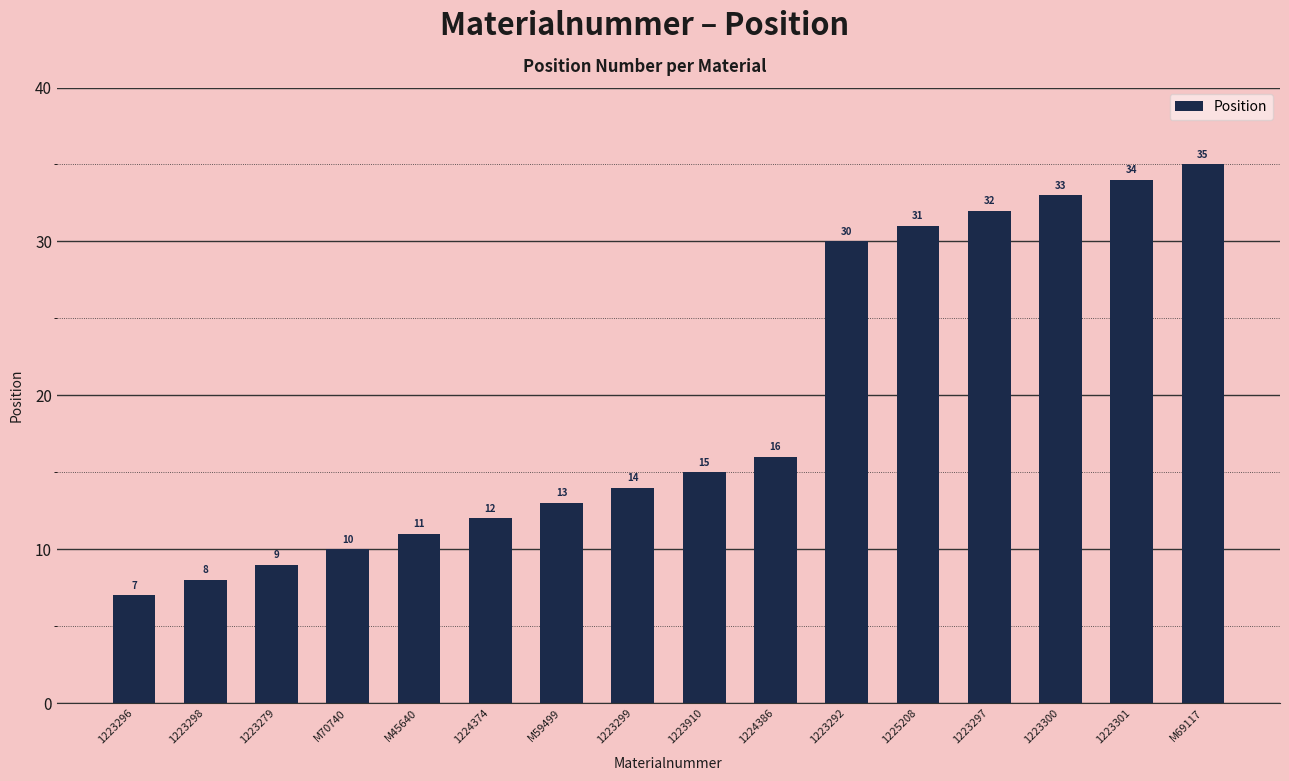

How many categories are shown in the chart?

16